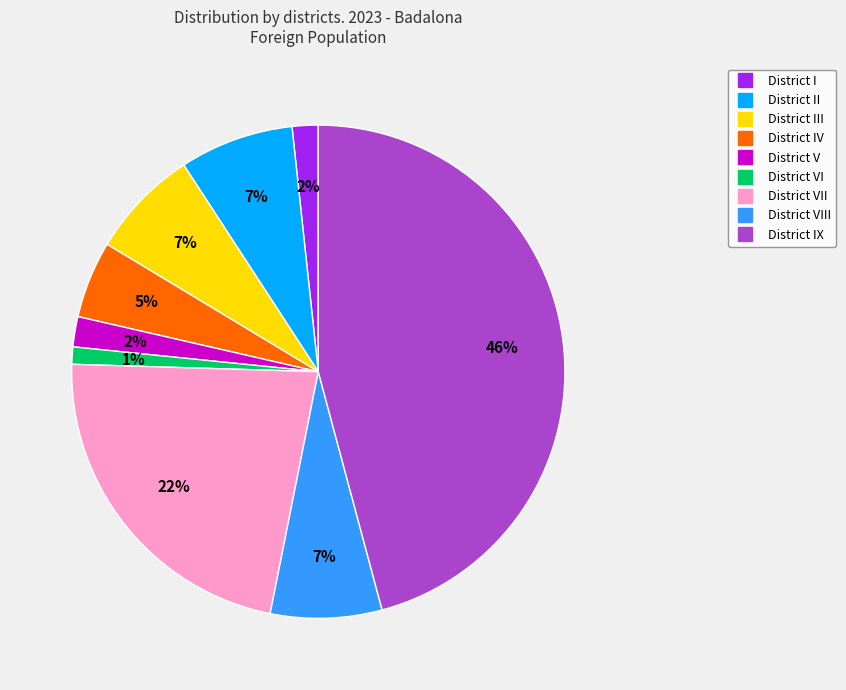

Is there a majority slice in this chart?

No